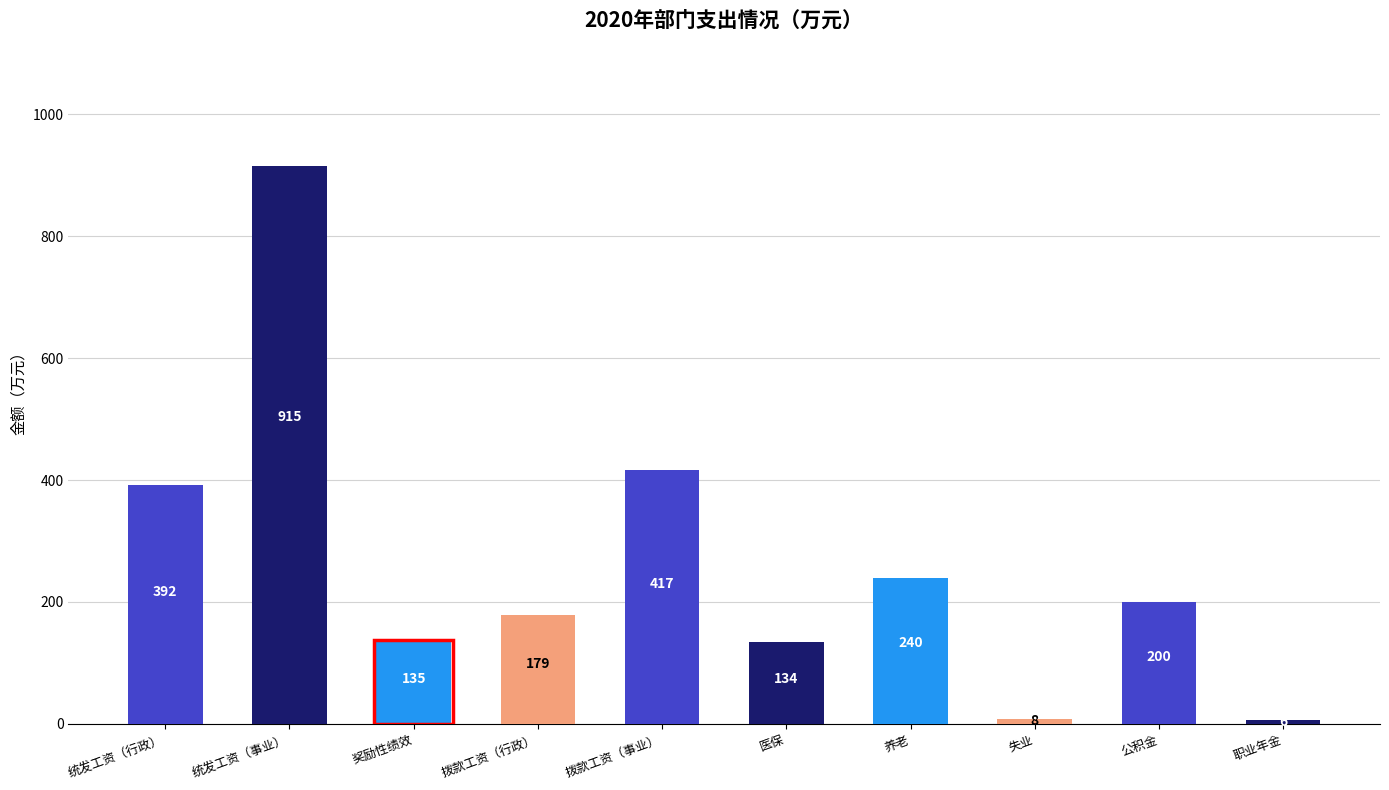

List the labels in order of value, largest first.

统发工资（事业）, 拨款工资（事业）, 统发工资（行政）, 养老, 公积金, 拨款工资（行政）, 奖励性绩效, 医保, 失业, 职业年金